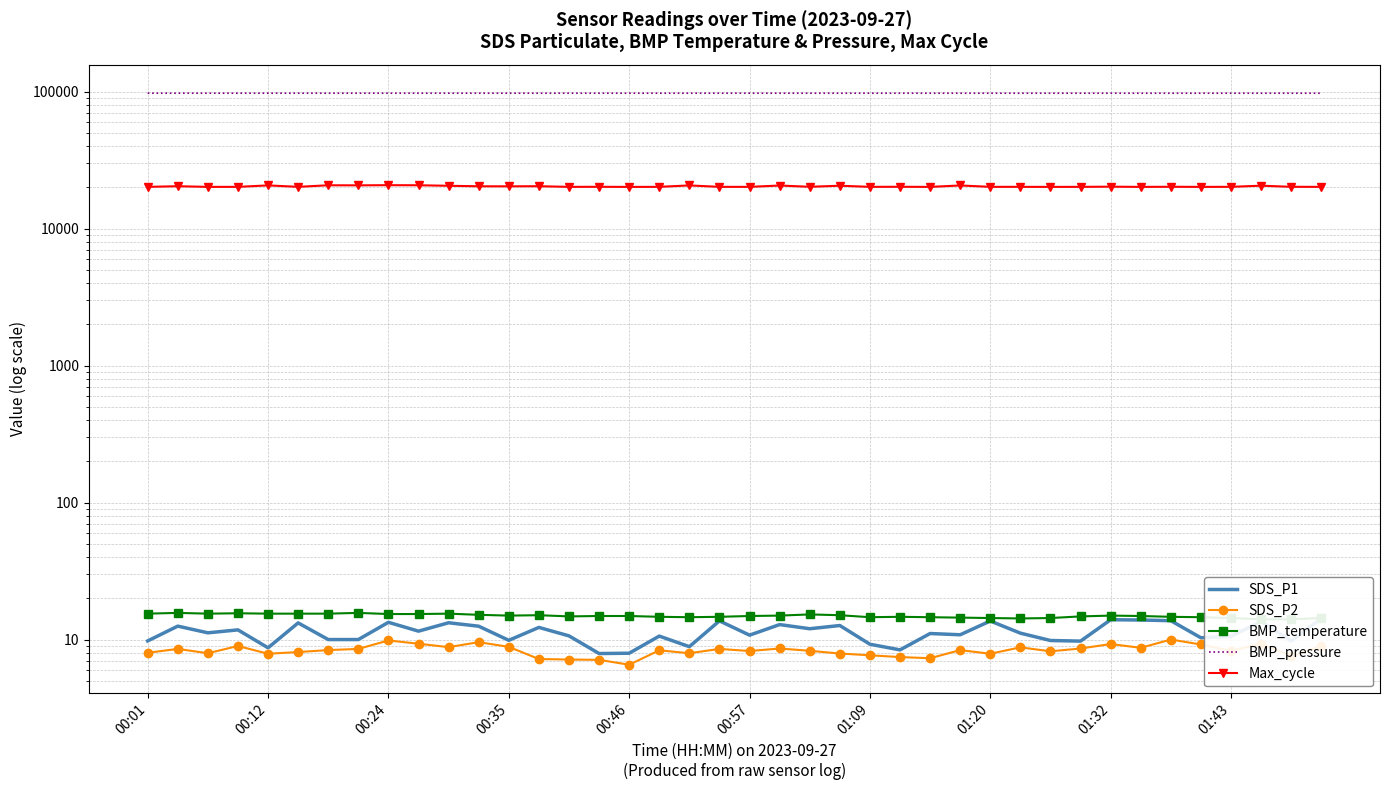

What is the total value across all series at 13?

117995.6